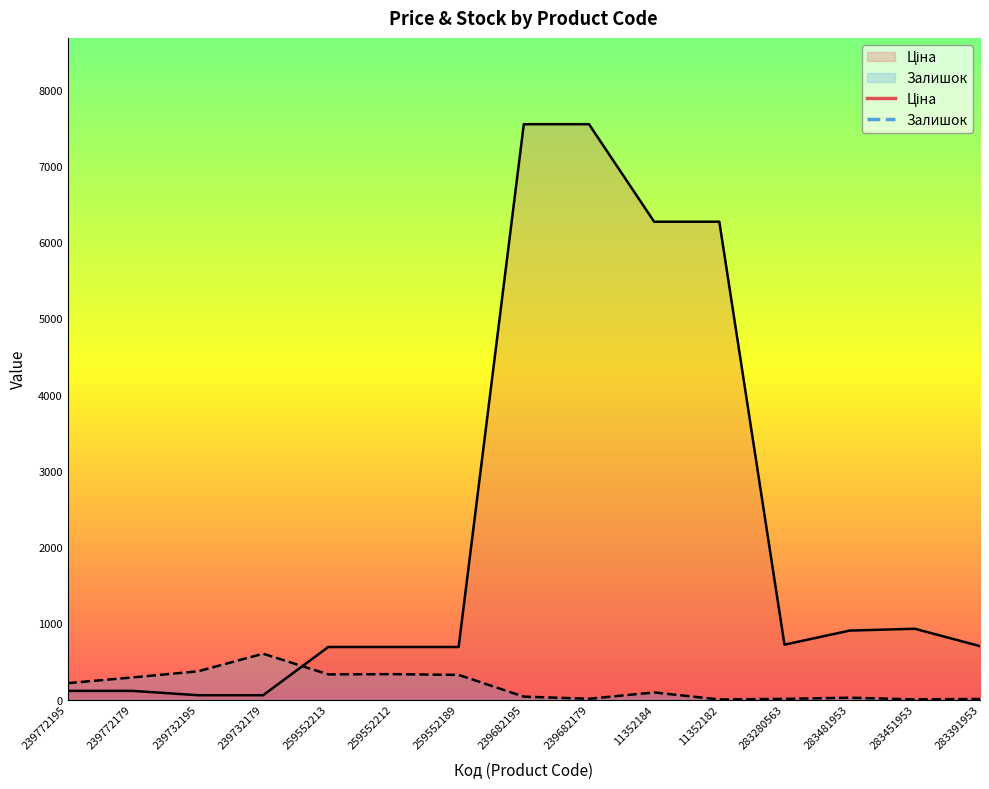

What is the average value of the Ціна series?

2219.0